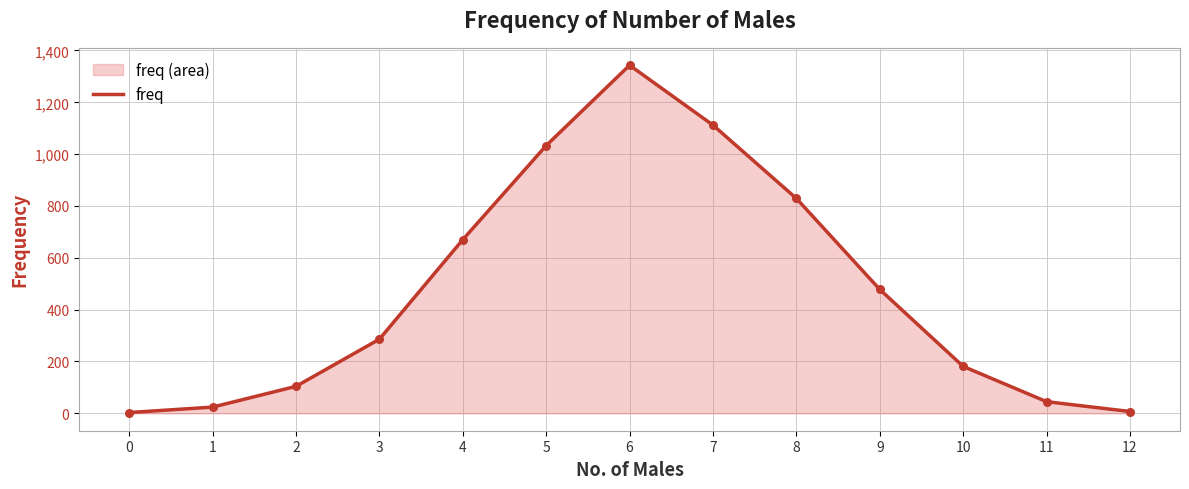

Which has a higher value, 0 or 8?

8